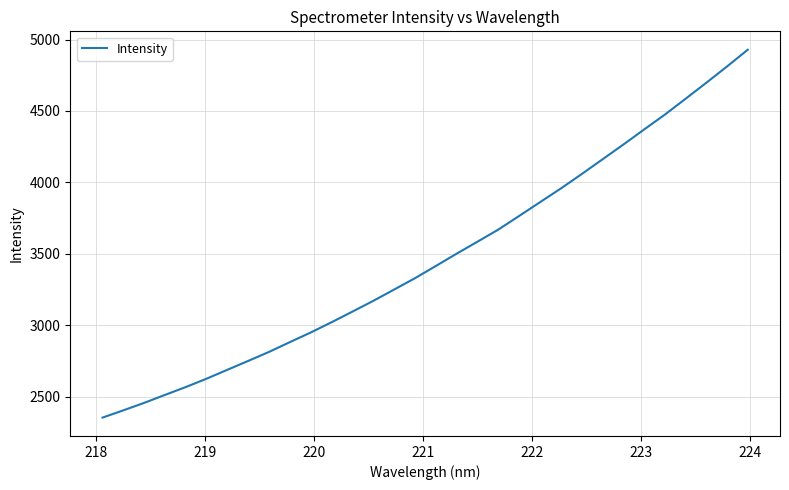

What is the maximum value shown in the chart?

4928.8